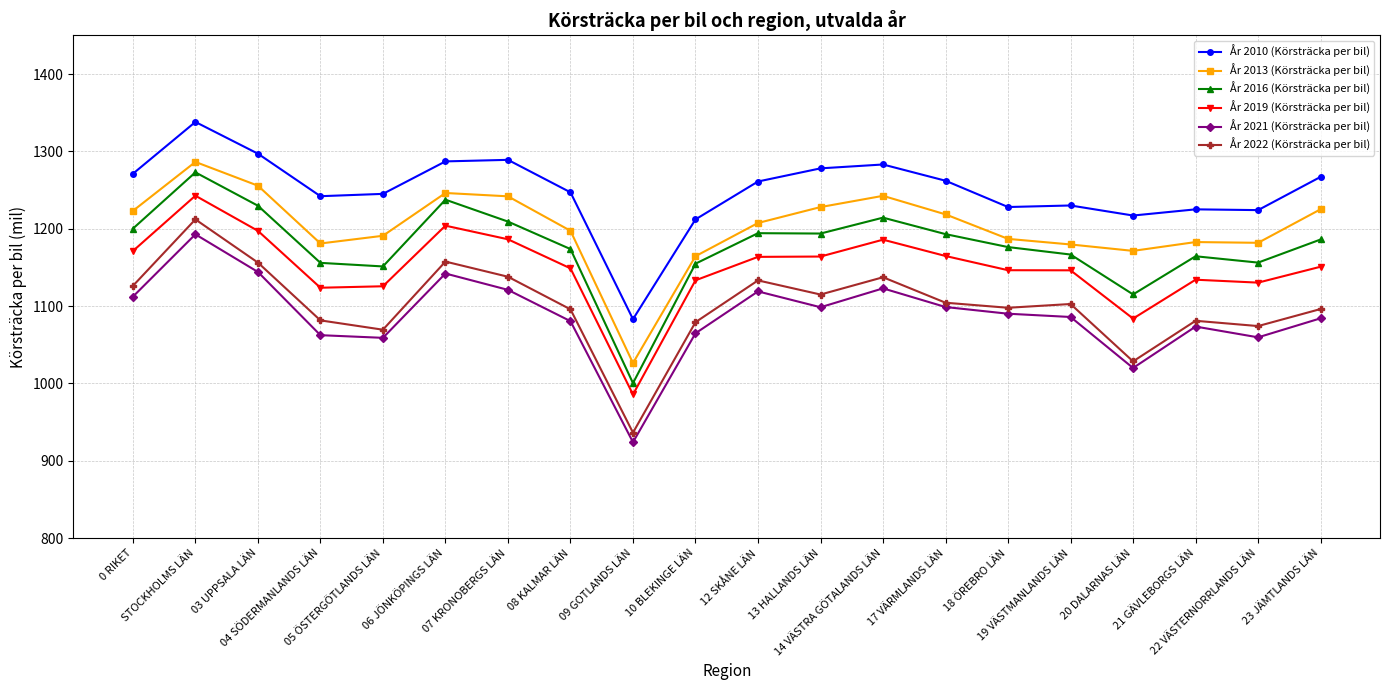

What is the total value across all series at 21 GÄVLEBORGS LÄN?

6860.4